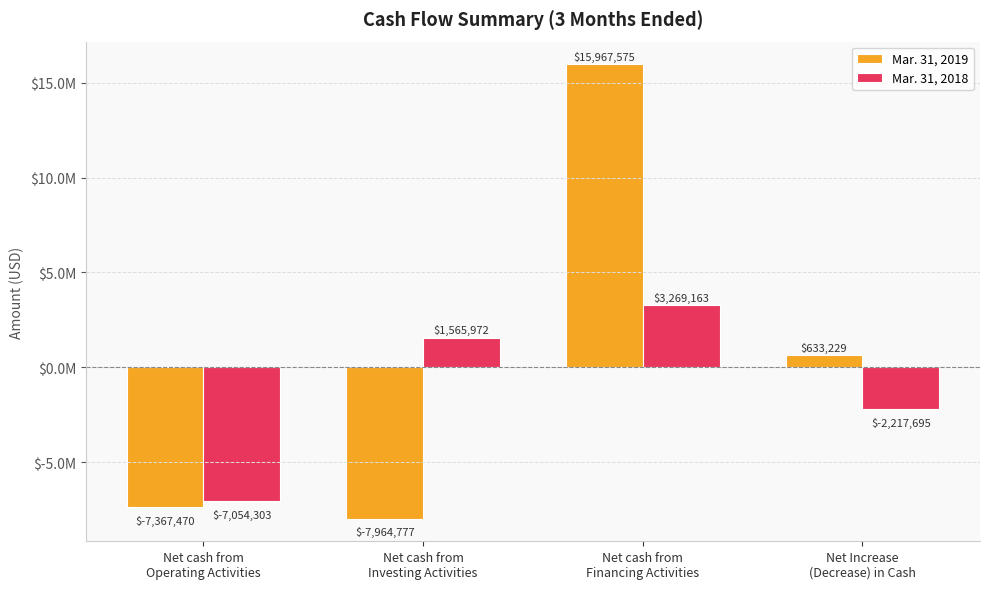

What are all the series names shown in the legend?

Mar. 31, 2019, Mar. 31, 2018